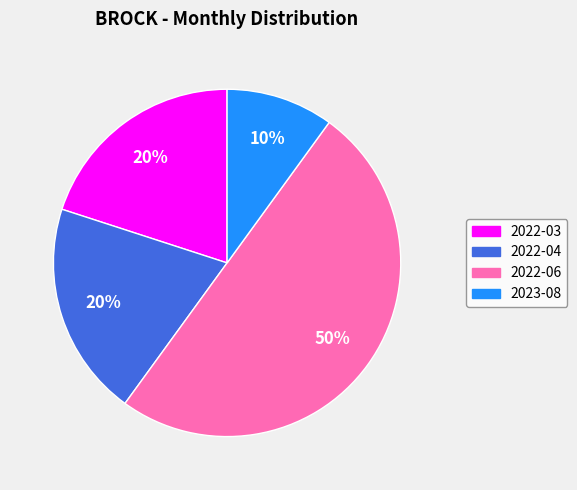

Which category has the smallest portion of the pie?

2023-08